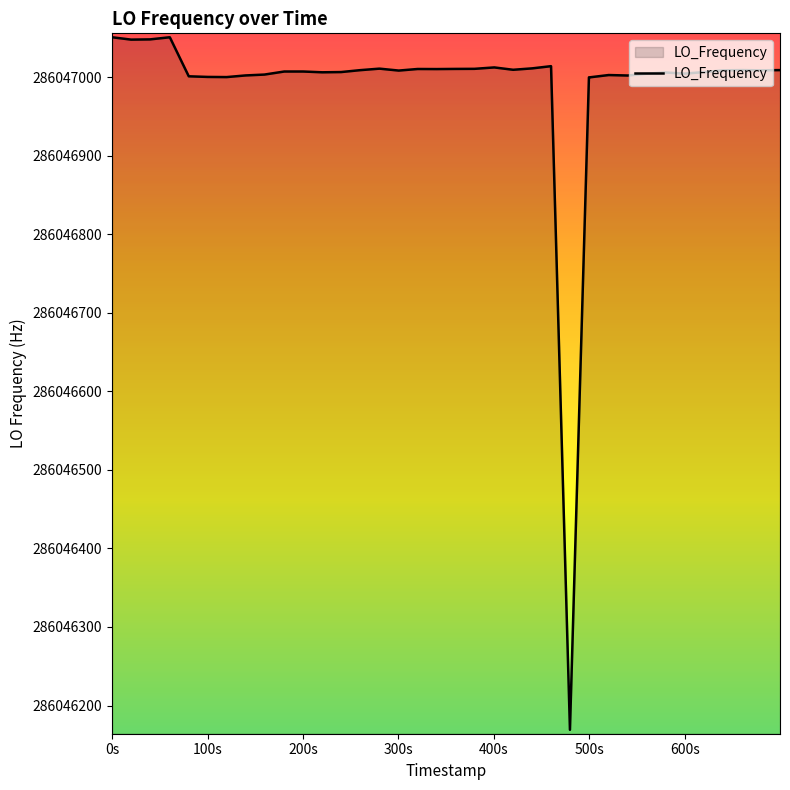

What is the greatest value displayed?

286047050.8